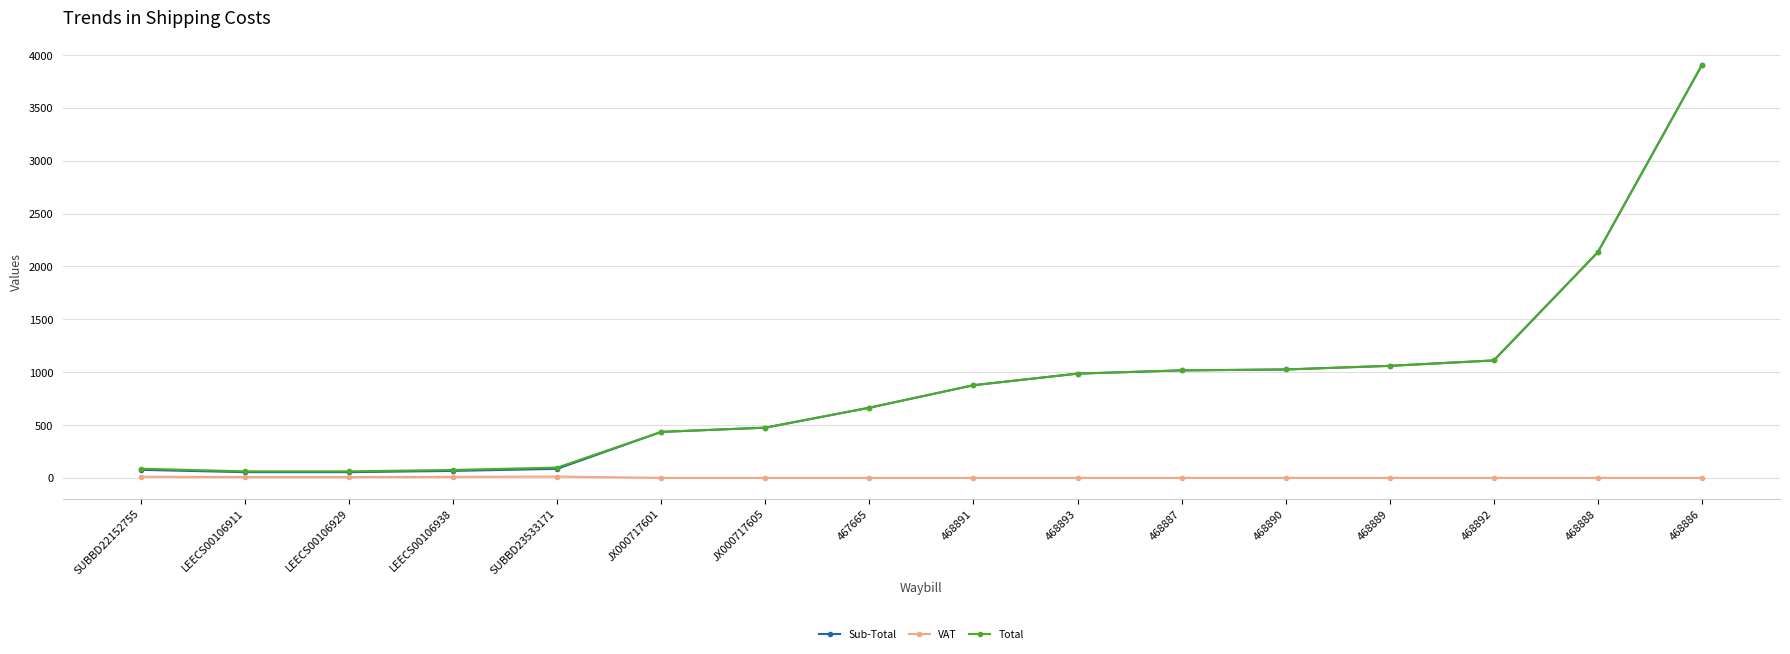

Which series has the largest range (max minus min)?

Sub-Total